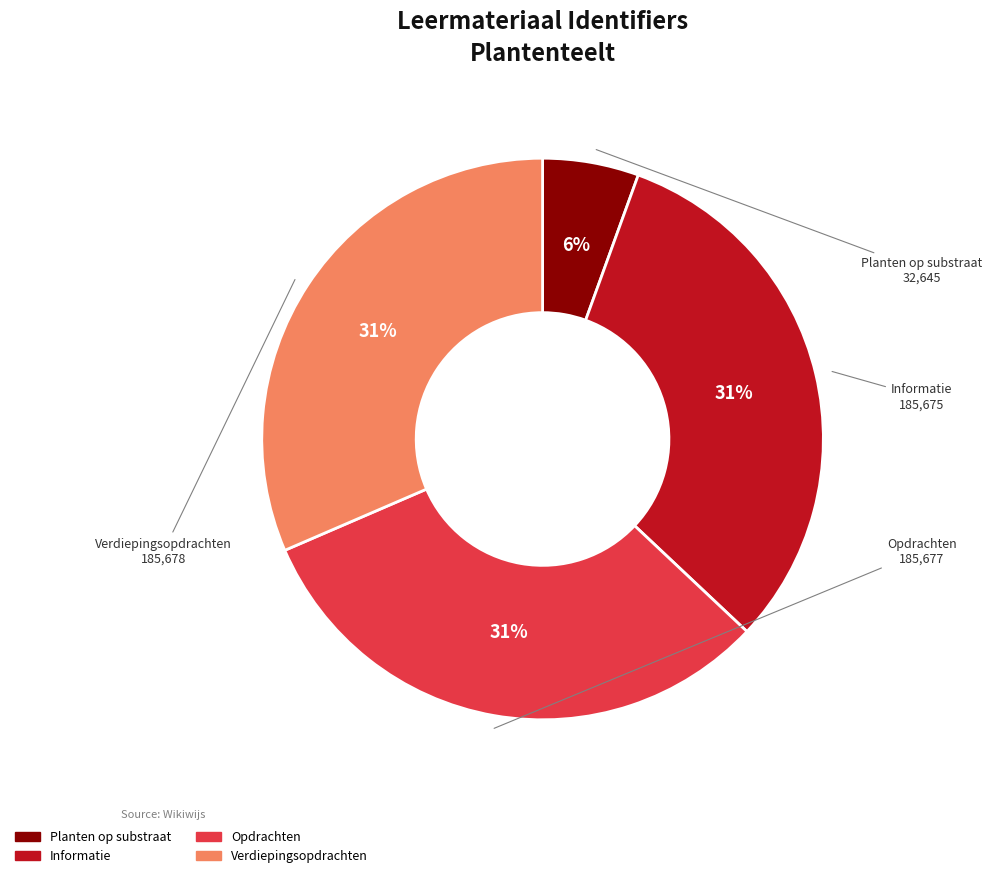

Between Opdrachten and Planten op substraat, which is larger?

Opdrachten